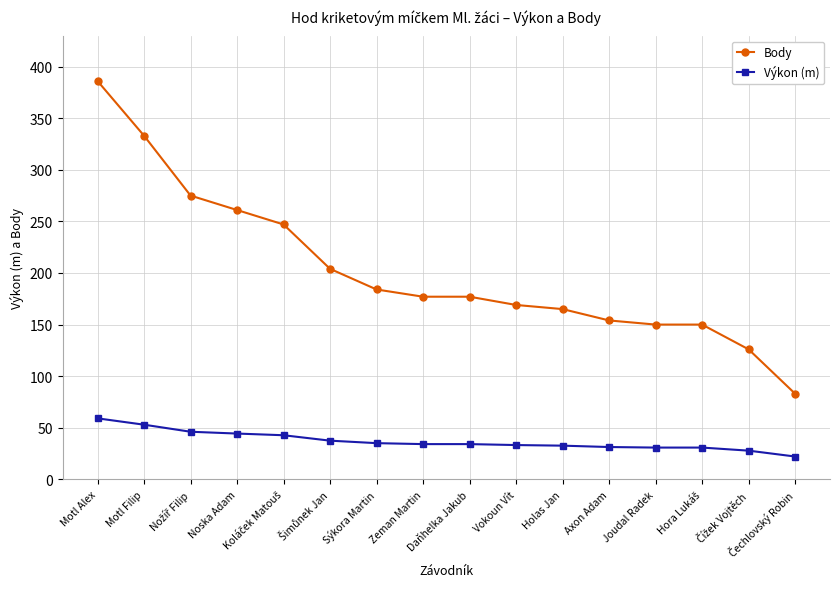

At which category does the chart reach its peak across all series?

Motl Alex